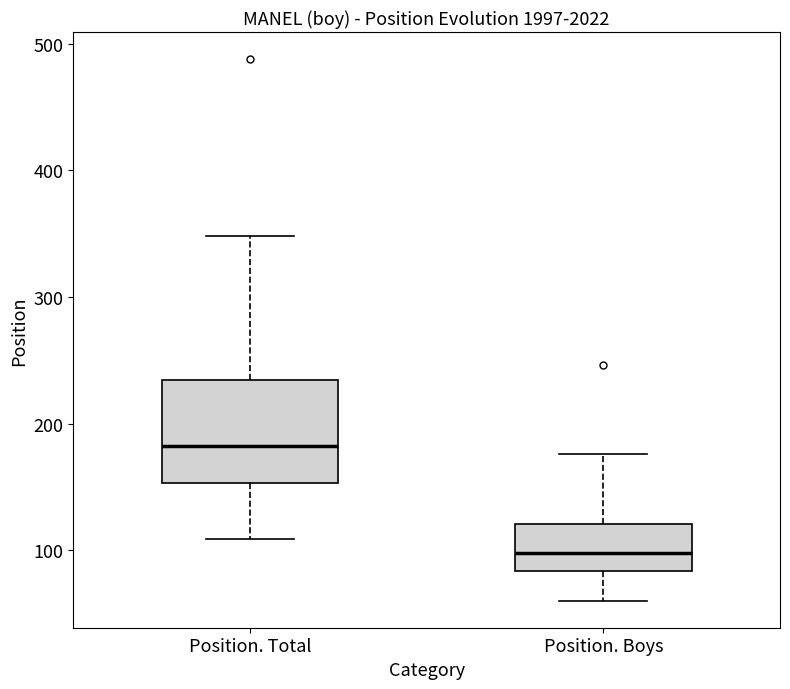

Reading left to right, read every box against the y-axis: the position of its median line, the range the box covers, and the ends of its whiskers. The values are not printed on the chart, so give them approximately, as read against the axis.

Position. Total: median 180, box 150 to 230, whiskers 110 to 350
Position. Boys: median 100, box 80 to 120, whiskers 60 to 180